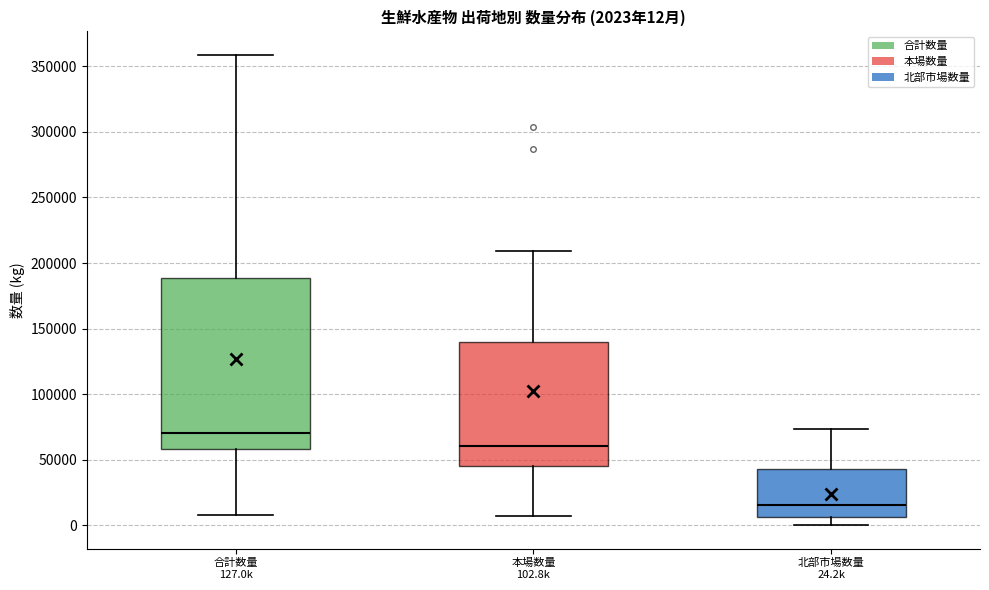

Which box is the tallest, from its lower edge to its upper edge?

合計数量 127.0k